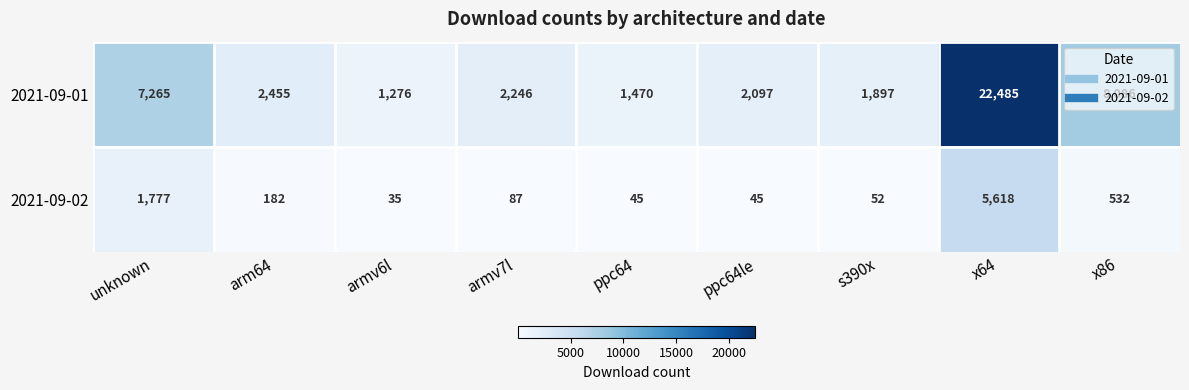

At which label does 2021-09-02 reach its minimum?

armv6l